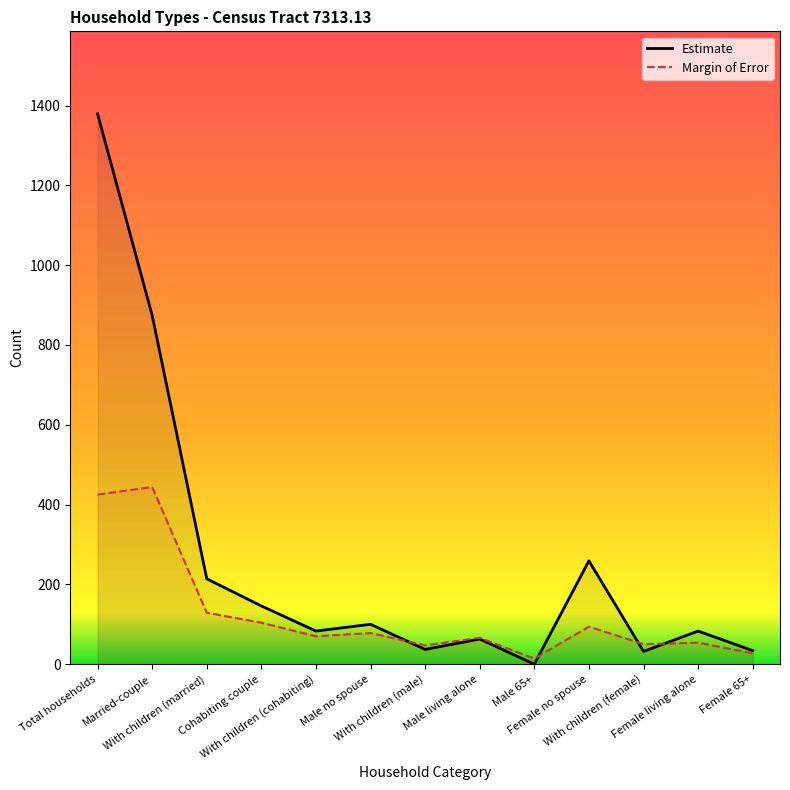

How many values in the Estimate series exceed 83?

6